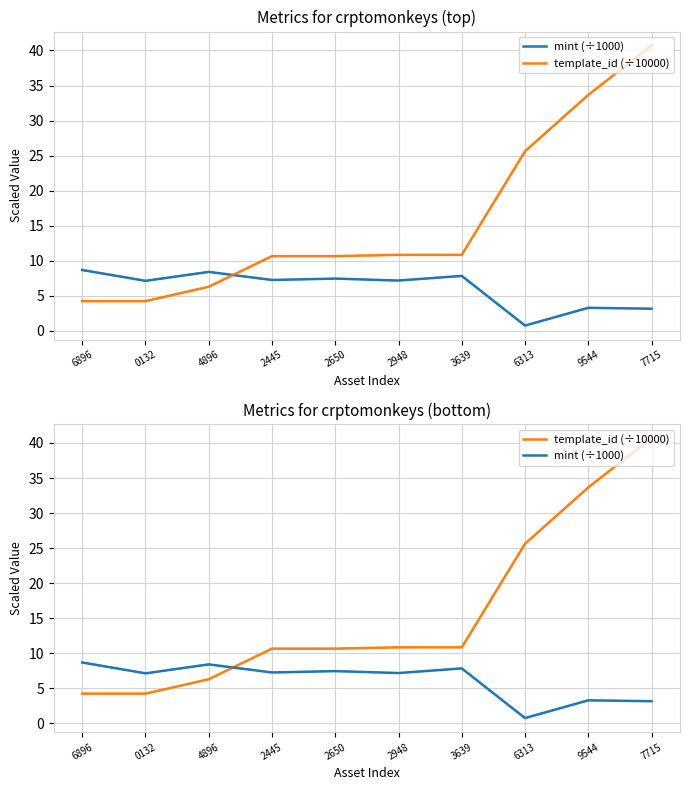

Which series changed the most between 4896 and 6313?

template_id (÷10000)